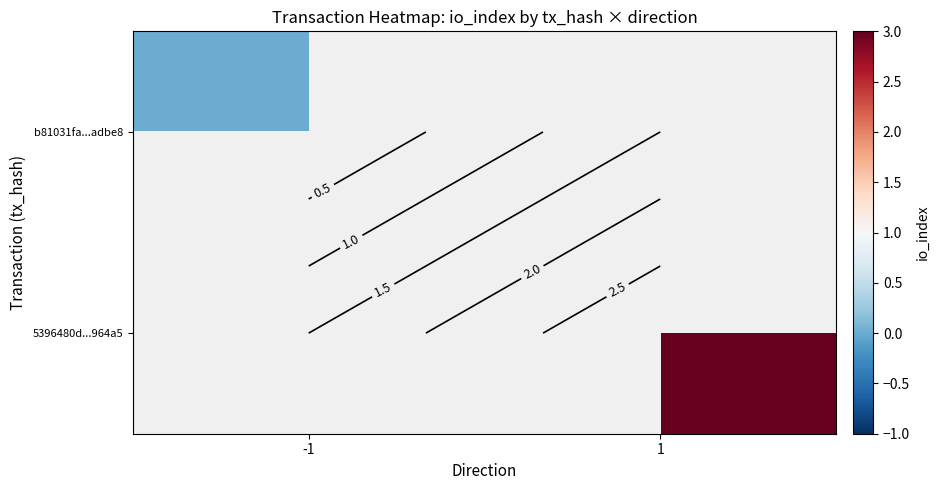

Which label corresponds to the smallest value in the chart?

-1